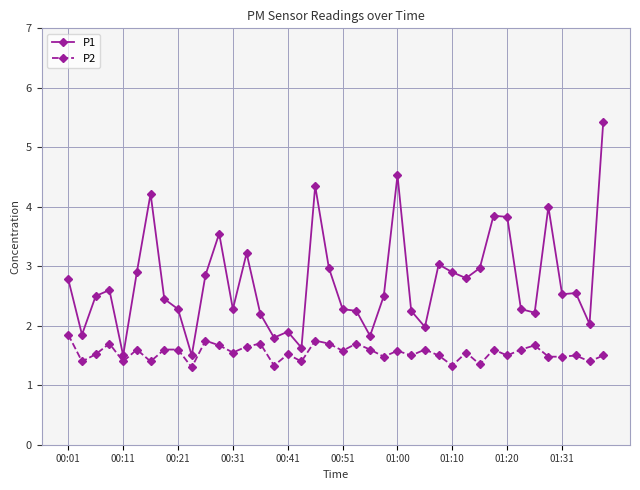

What is the minimum value for P2?

1.3